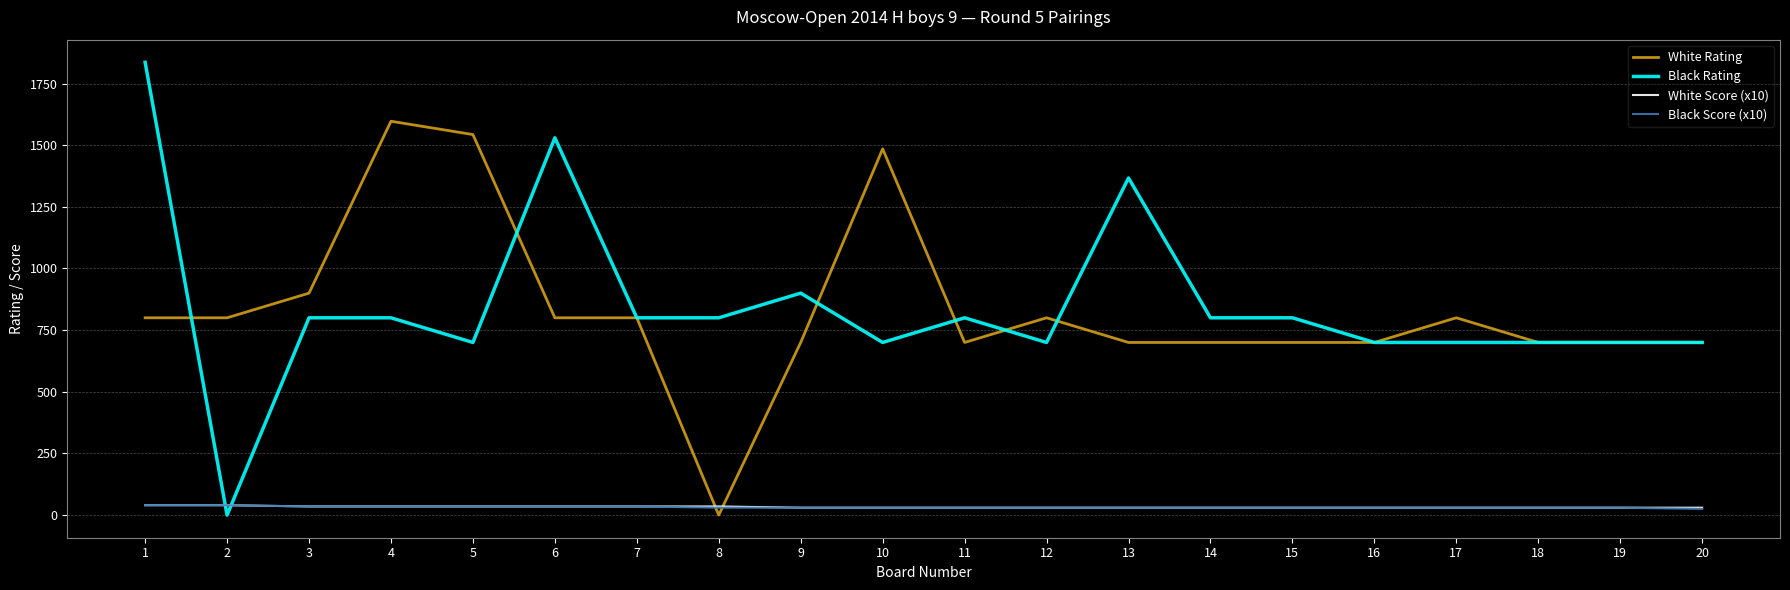

At which label does Black Score (x10) first exceed 30?

1